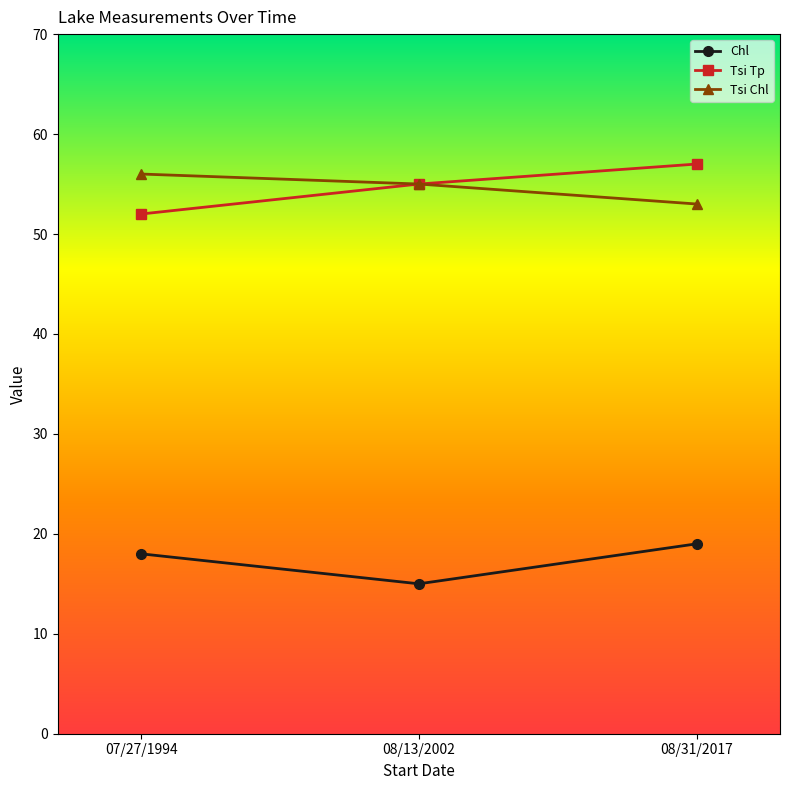

What is the minimum value for Tsi Chl?

53